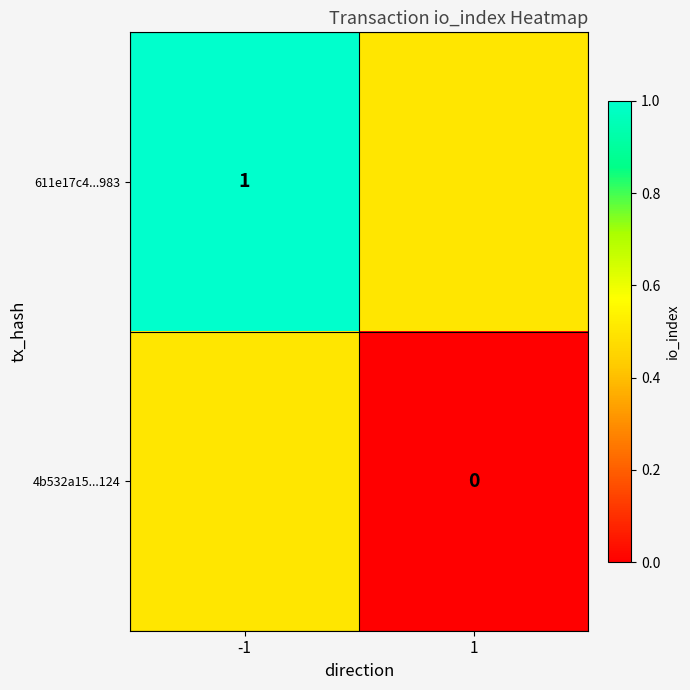

At which category is the sum across all series the highest?

-1